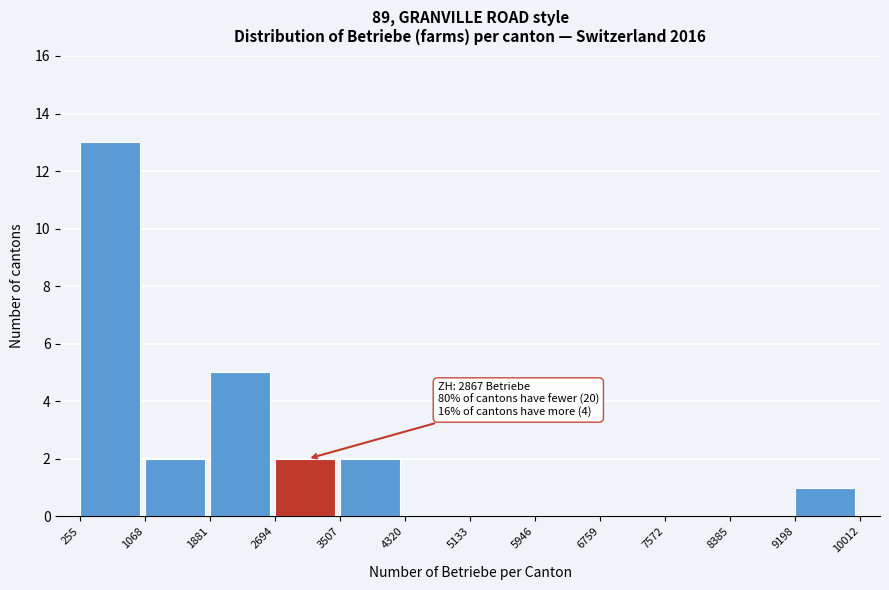

Over which range of the x-axis is the bar tallest?

255 to 1068